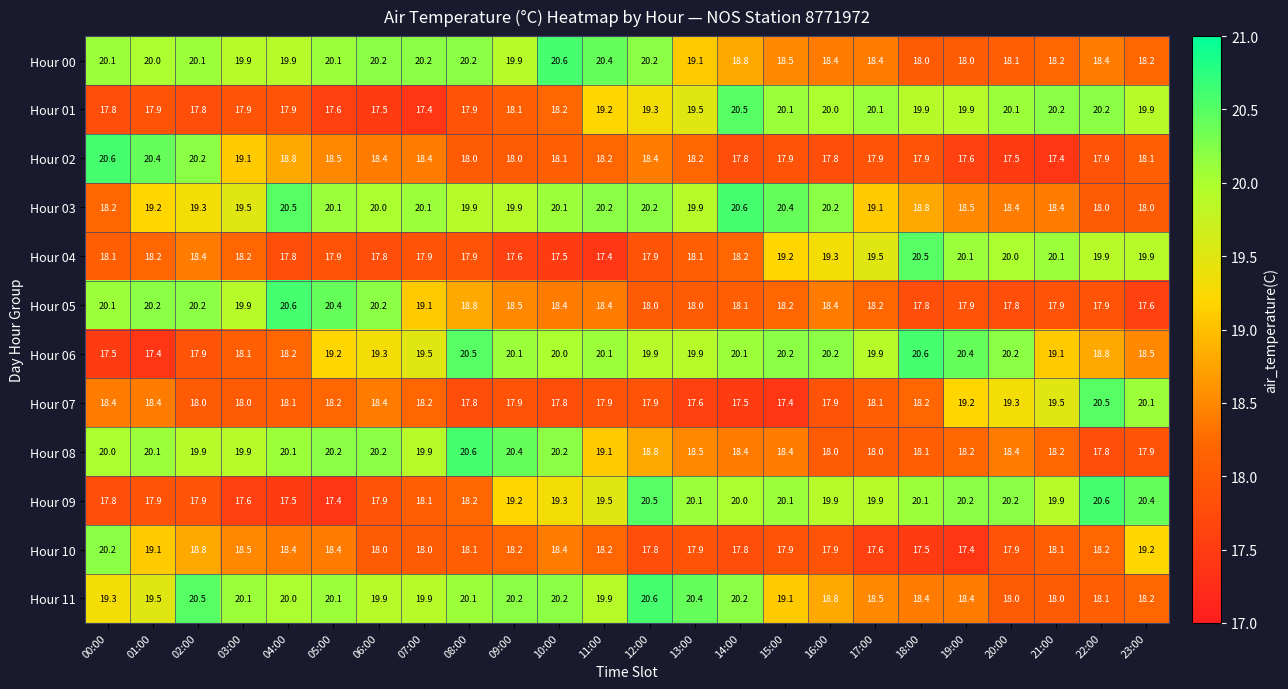

The Hour 07 series shows 11.0 at 08:00. True or false?

False